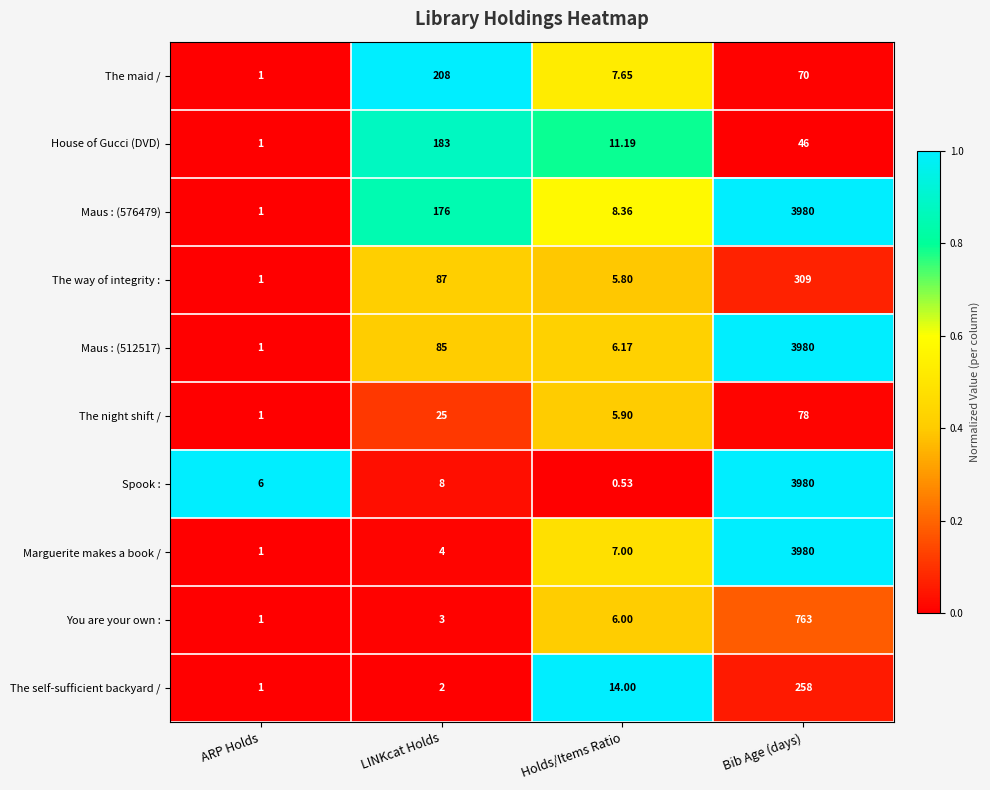

Is the value of Marguerite makes a book / at LINKcat Holds greater than the value of You are your own : at ARP Holds?

Yes